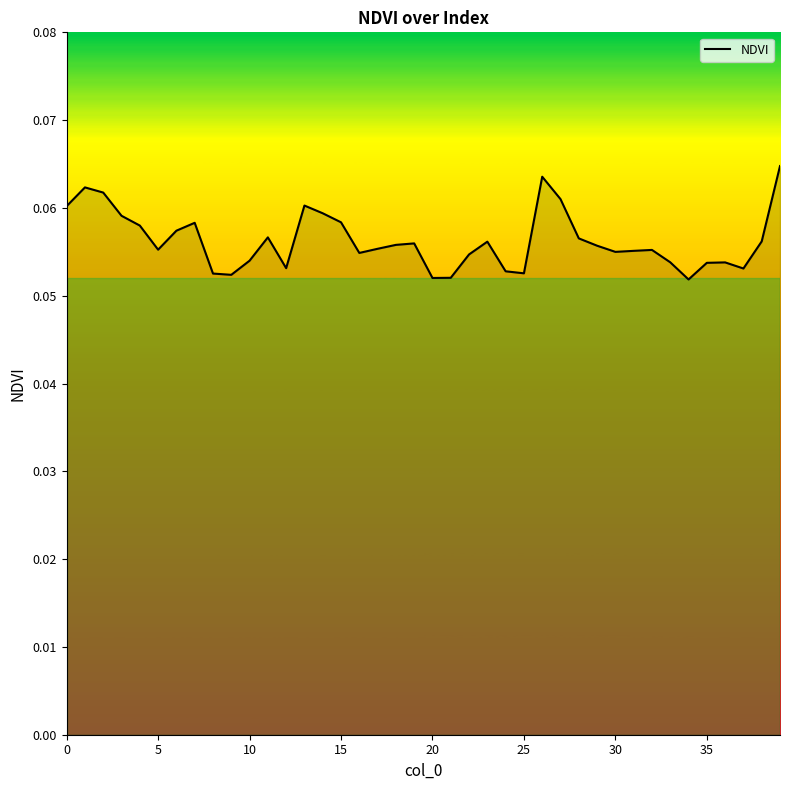

Does the chart display data point markers on the line(s)?

No